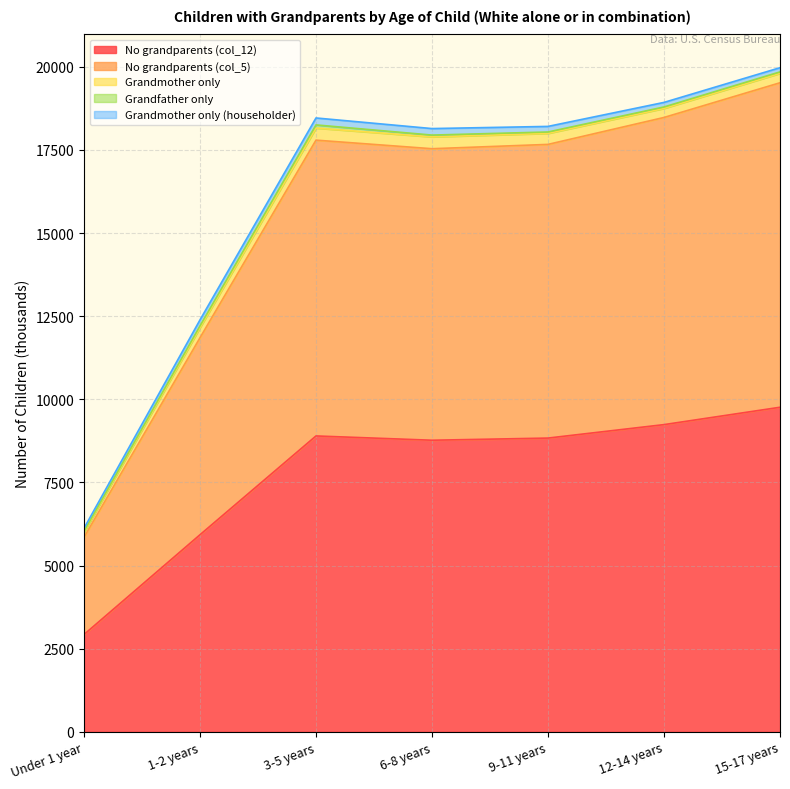

How many values in the Grandmother only series are below 299?

3